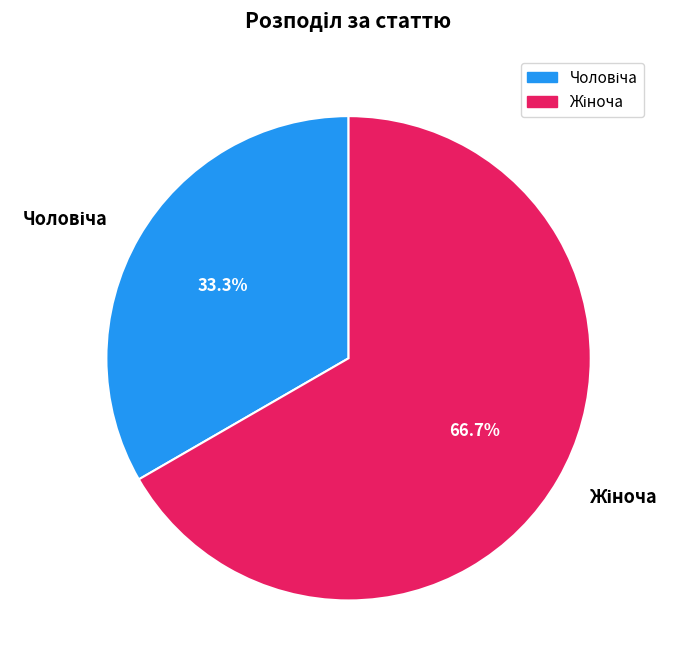

To the nearest percent, what is the difference between the largest and smallest slice percentages?

33%